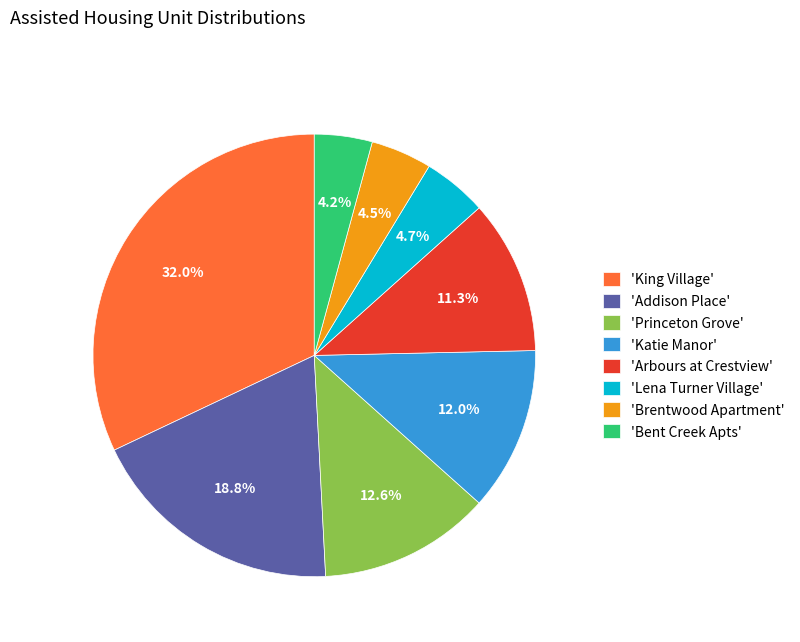

Which slice is the largest?

'King Village'